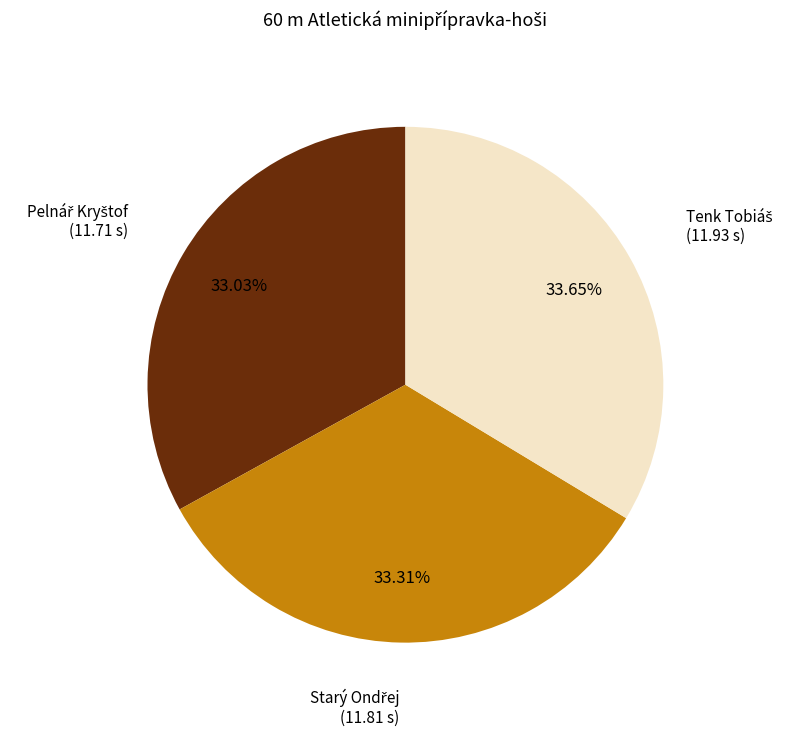

Is there a majority slice in this chart?

No